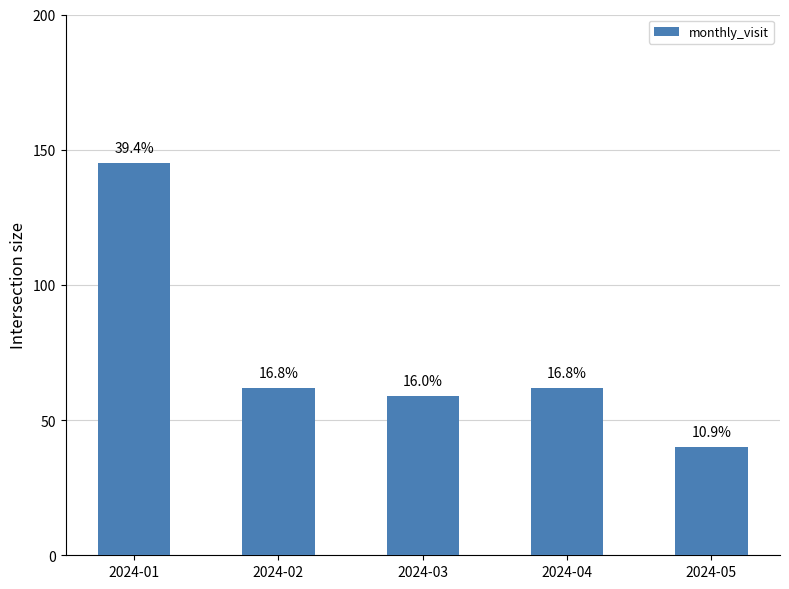

Does the chart contain any negative values?

No